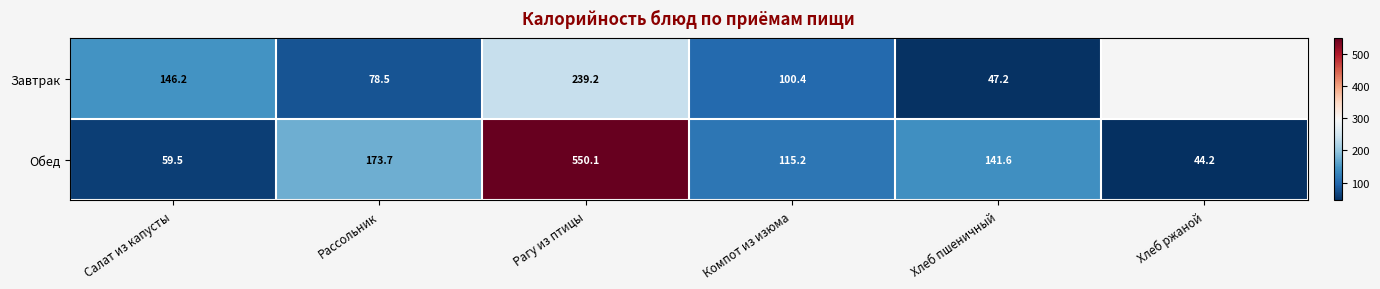

Rank the series at Рассольник from lowest to highest value.

Завтрак, Обед